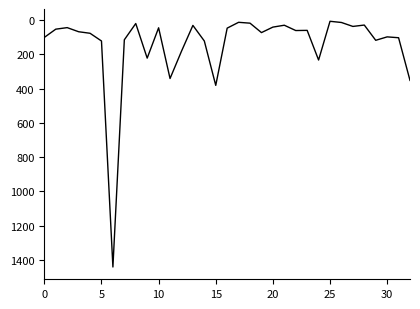

What is the difference between the maximum and minimum values?

1434